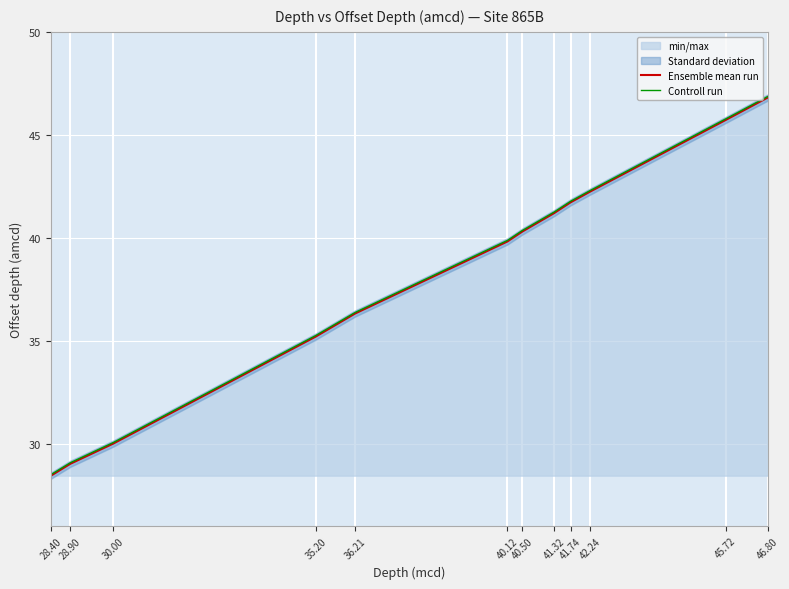

Where is Controll run nearest to the value 37?

36.21